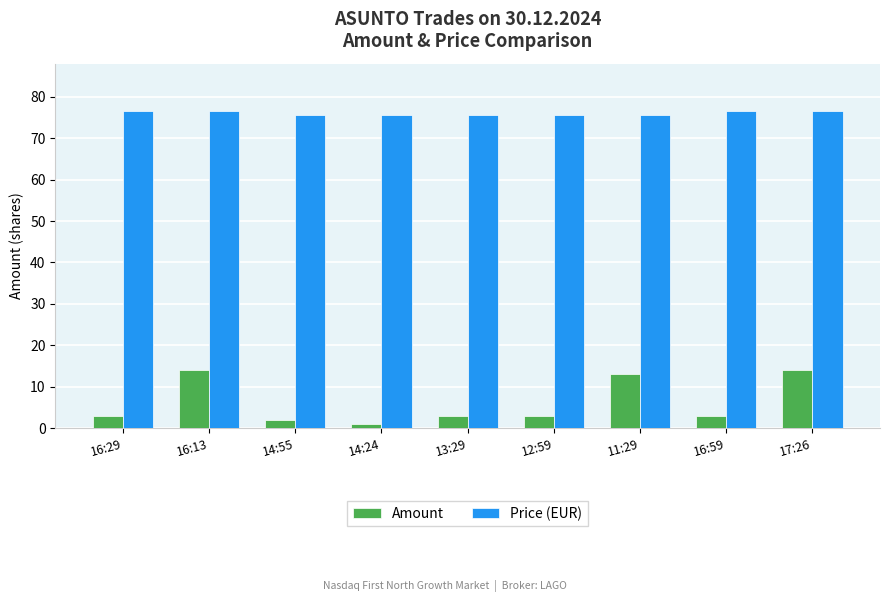

What is the sum of all Amount values?

56.0